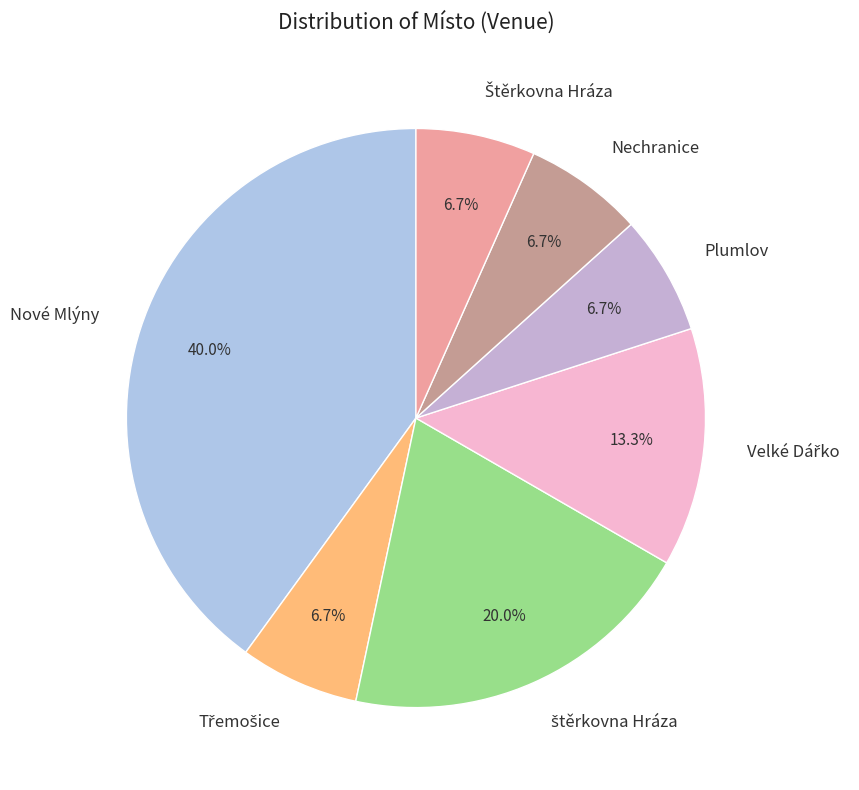

How much of the chart is everything except Nechranice?

93.3%